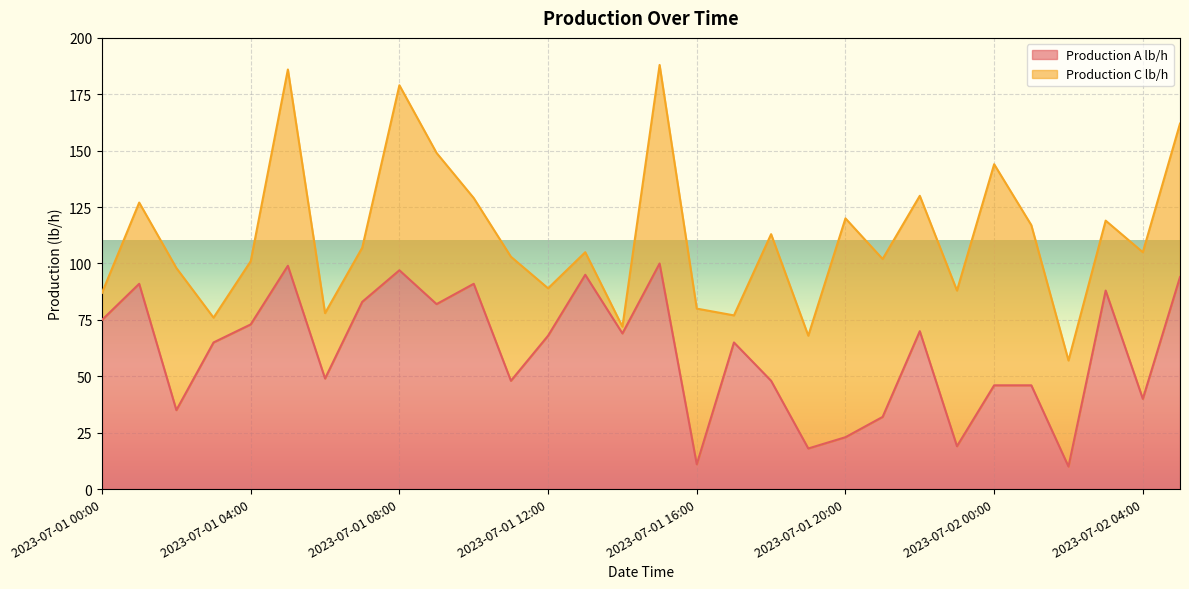

What is the value of the 5th point from the left?

73